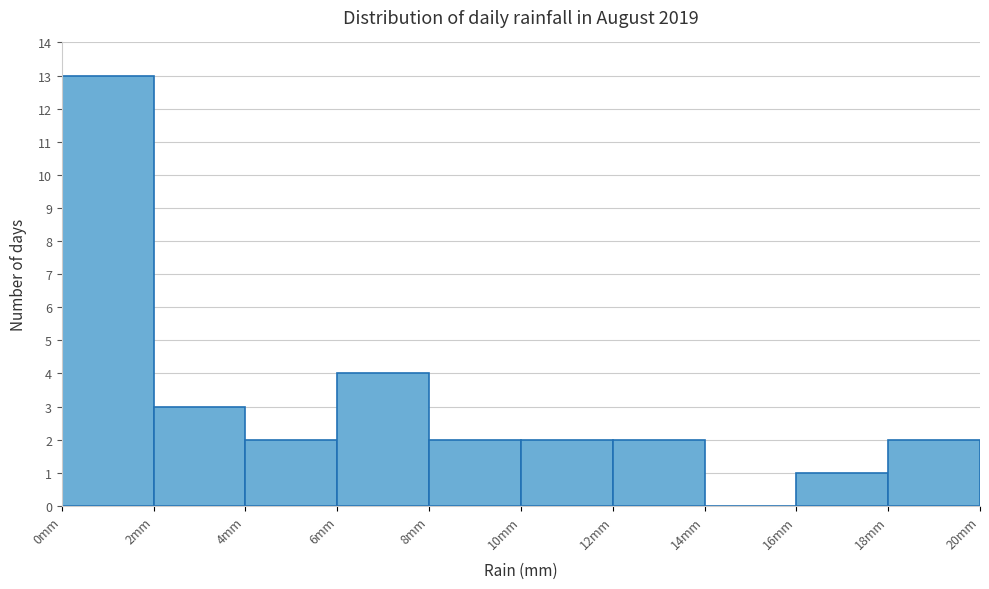

Which range on the x-axis has the tallest bar?

0 to 2